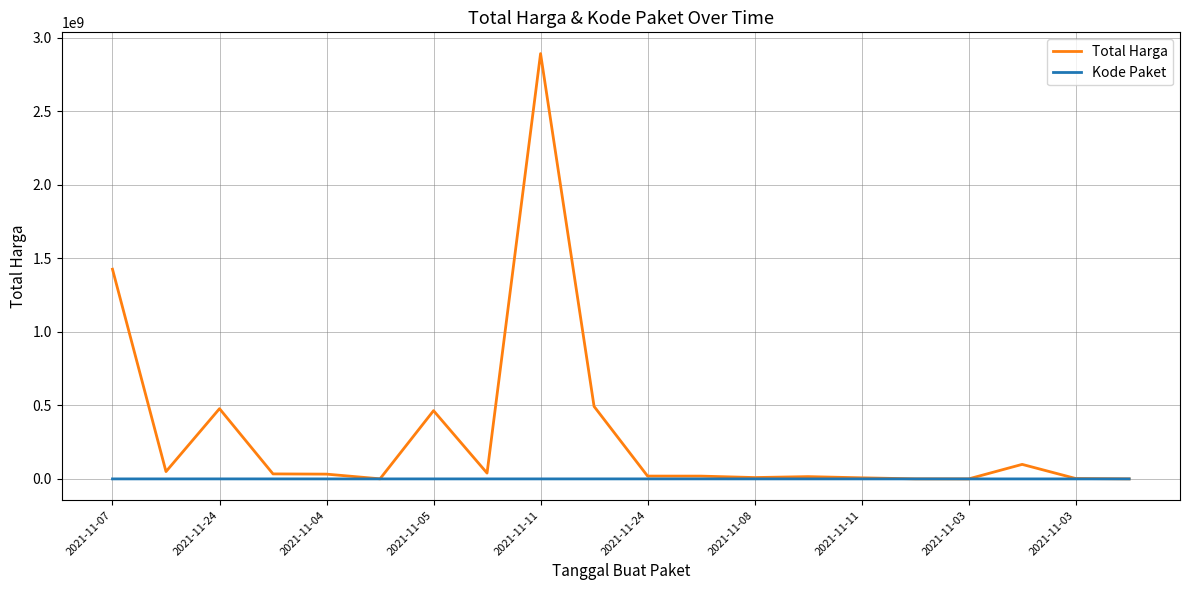

Does the chart display data point markers on the line(s)?

No